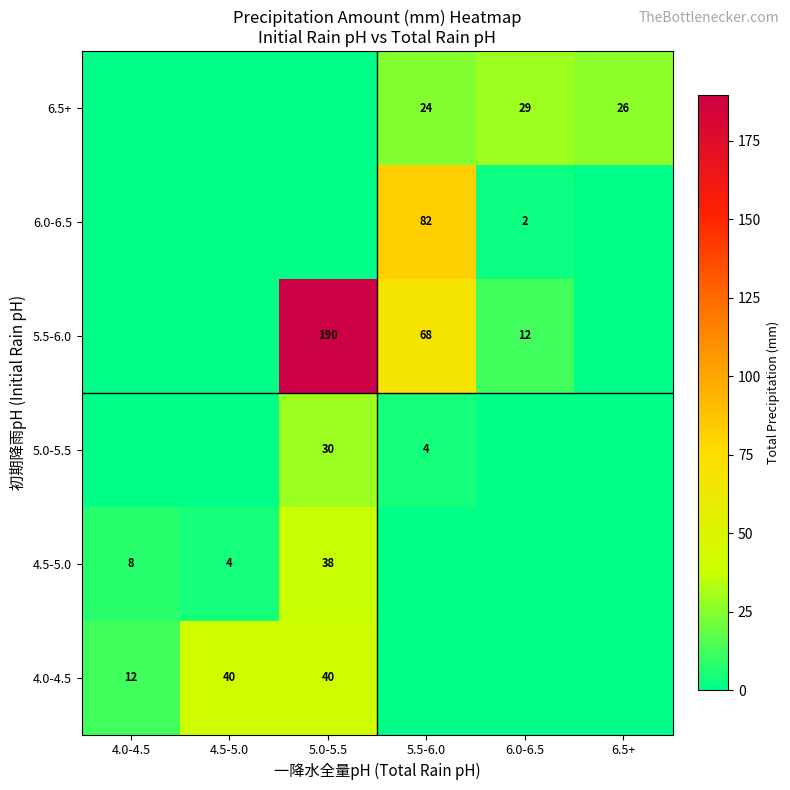

True or false: 5.0-5.5 has a value of 4 at 5.5-6.0.

True